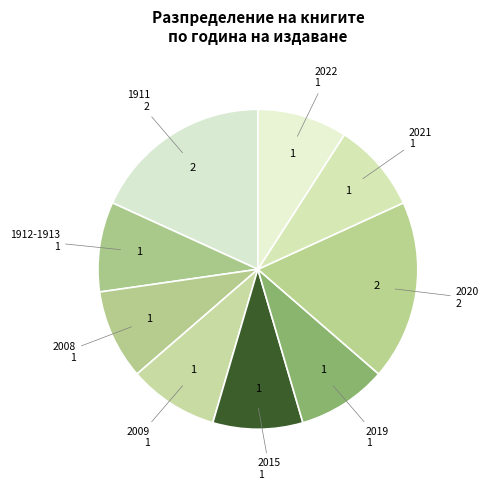

Count the number of slices in the pie.

9